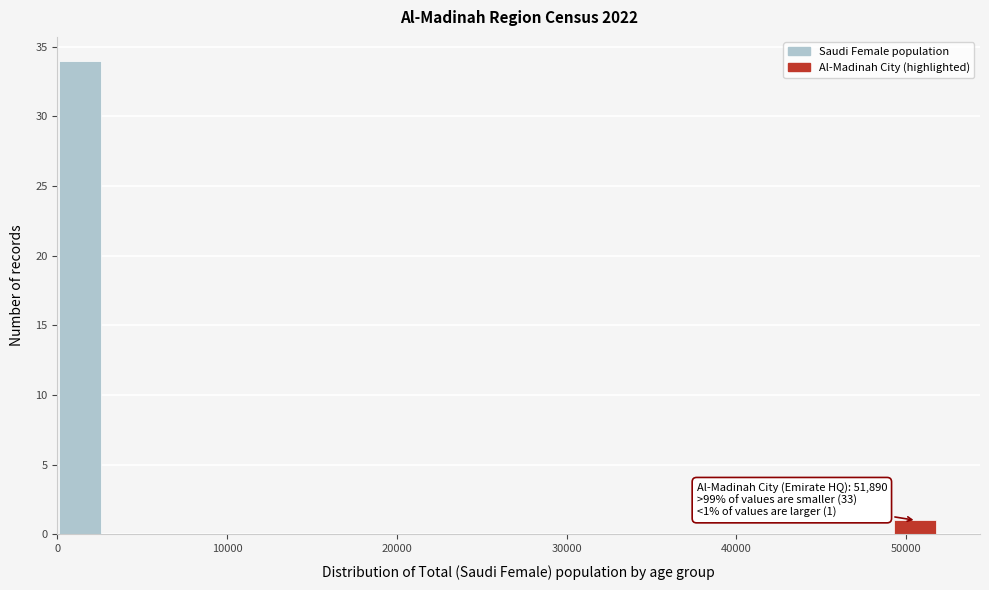

Around what value on the x-axis is the tallest bar? Give the approximate position of its centre, as read against the axis.

1000